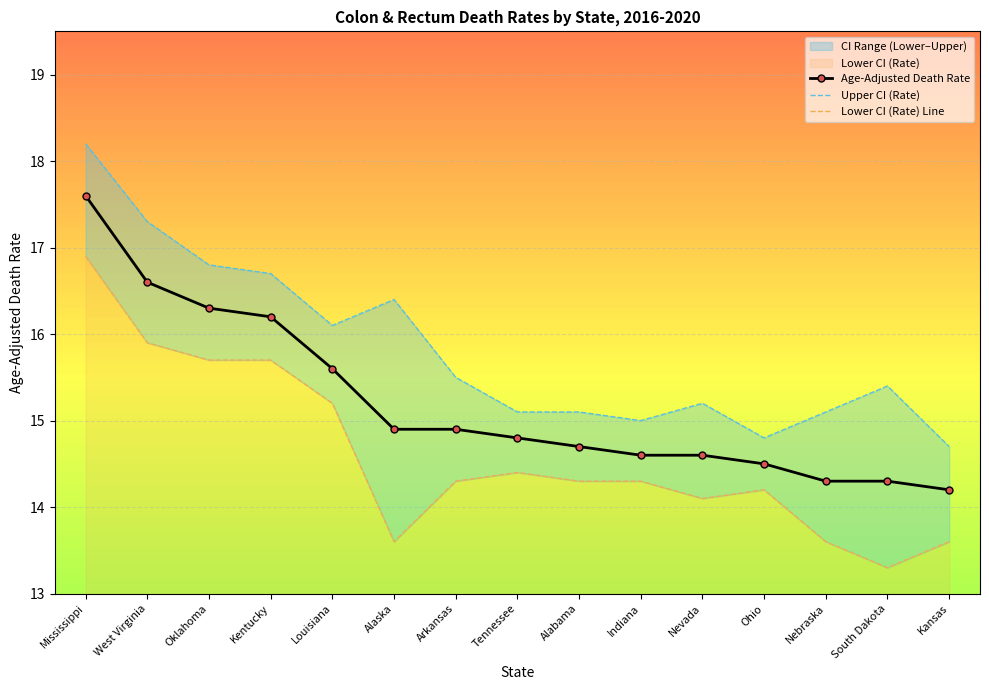

Reading right to left, what are all the values shown in this chart?

Age-Adjusted Death Rate: Kansas=14.2	South Dakota=14.3	Nebraska=14.3	Ohio=14.5	Nevada=14.6	Indiana=14.6	Alabama=14.7	Tennessee=14.8	Arkansas=14.9	Alaska=14.9	Louisiana=15.6	Kentucky=16.2	Oklahoma=16.3	West Virginia=16.6	Mississippi=17.6
Upper CI (Rate): Kansas=14.7	South Dakota=15.4	Nebraska=15.1	Ohio=14.8	Nevada=15.2	Indiana=15.0	Alabama=15.1	Tennessee=15.1	Arkansas=15.5	Alaska=16.4	Louisiana=16.1	Kentucky=16.7	Oklahoma=16.8	West Virginia=17.3	Mississippi=18.2
Lower CI (Rate) Line: Kansas=13.6	South Dakota=13.3	Nebraska=13.6	Ohio=14.2	Nevada=14.1	Indiana=14.3	Alabama=14.3	Tennessee=14.4	Arkansas=14.3	Alaska=13.6	Louisiana=15.2	Kentucky=15.7	Oklahoma=15.7	West Virginia=15.9	Mississippi=16.9